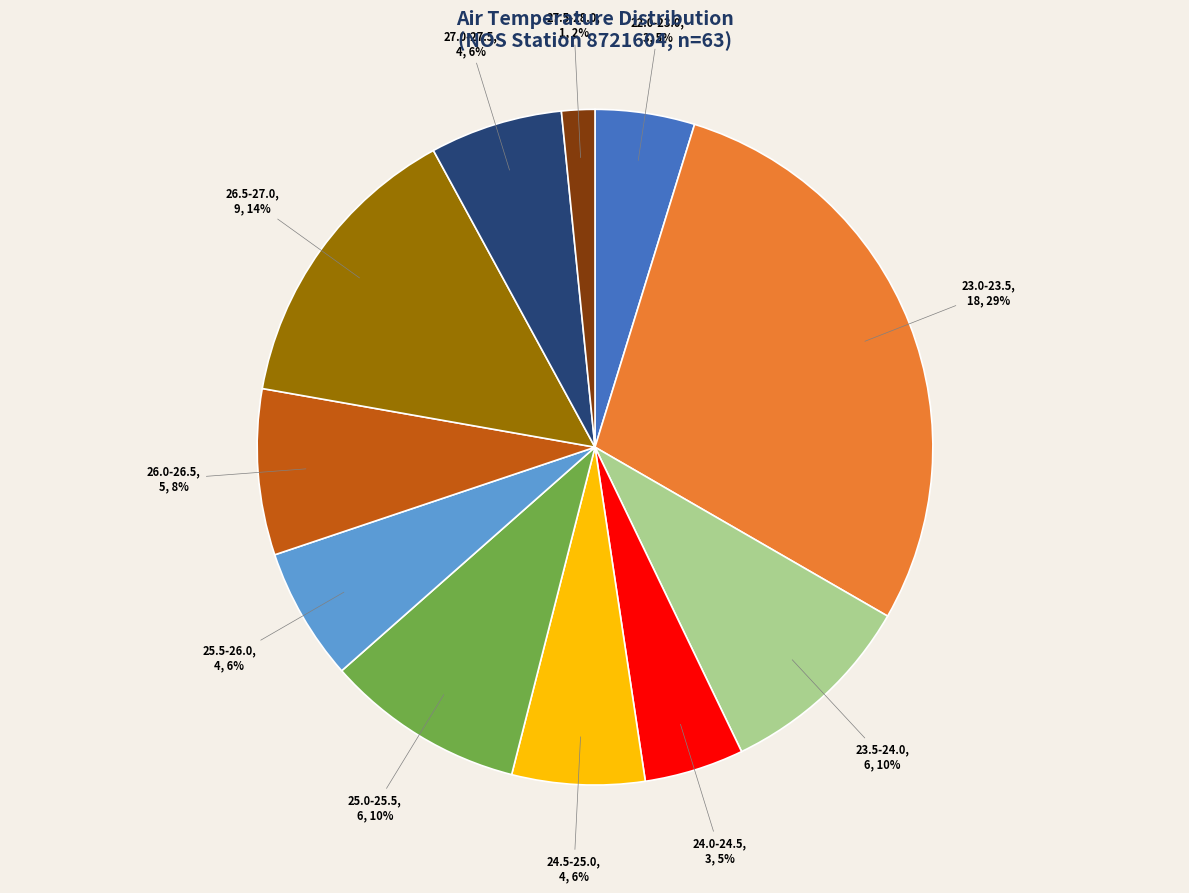

To the nearest percent, what percentage of the pie is 27.5-28.0?

2%